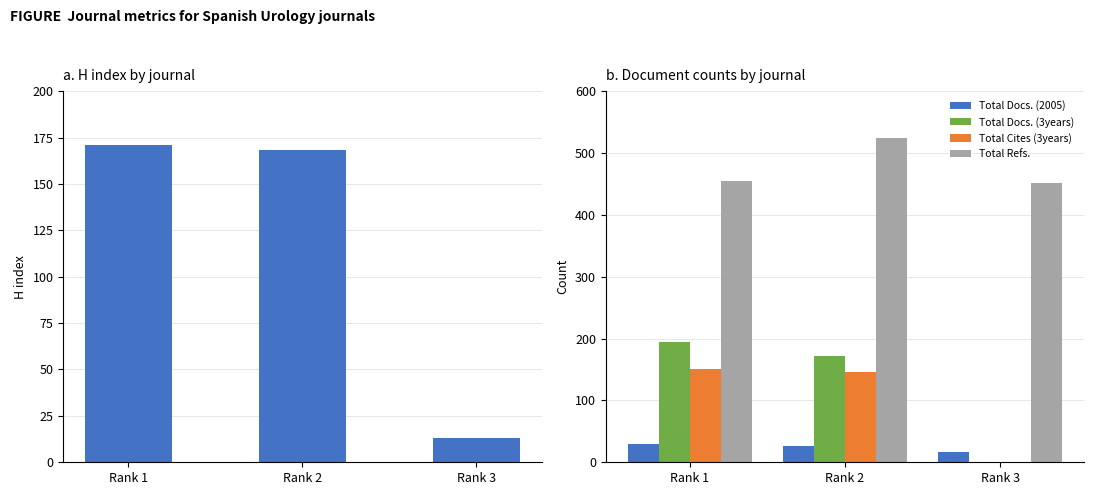

At which category does the chart reach its peak across all series?

Rank 2